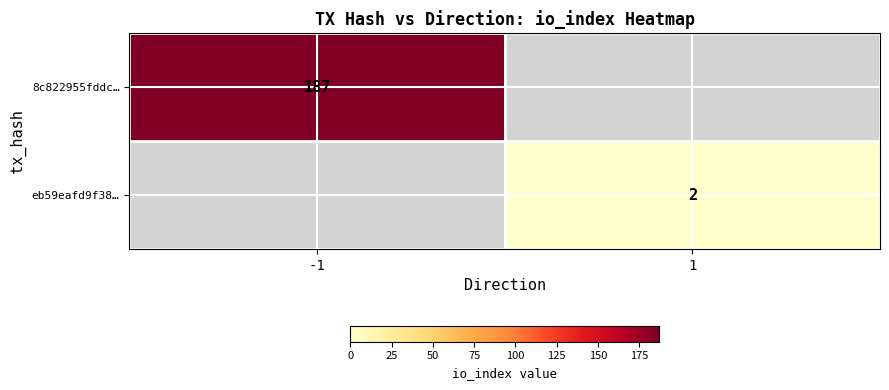

Which label corresponds to the largest value in the chart?

-1